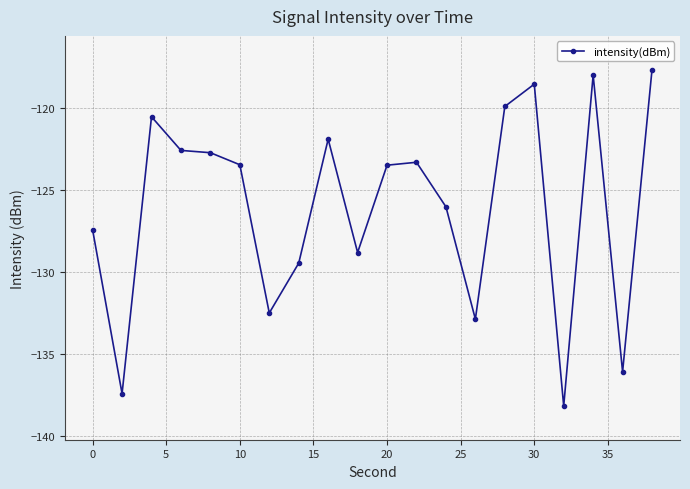

How many data points are above -123?

8